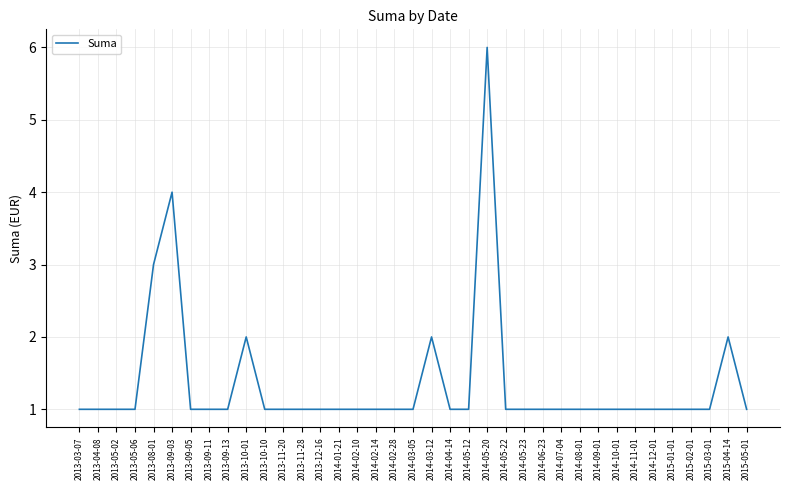

What is the maximum value shown in the chart?

6